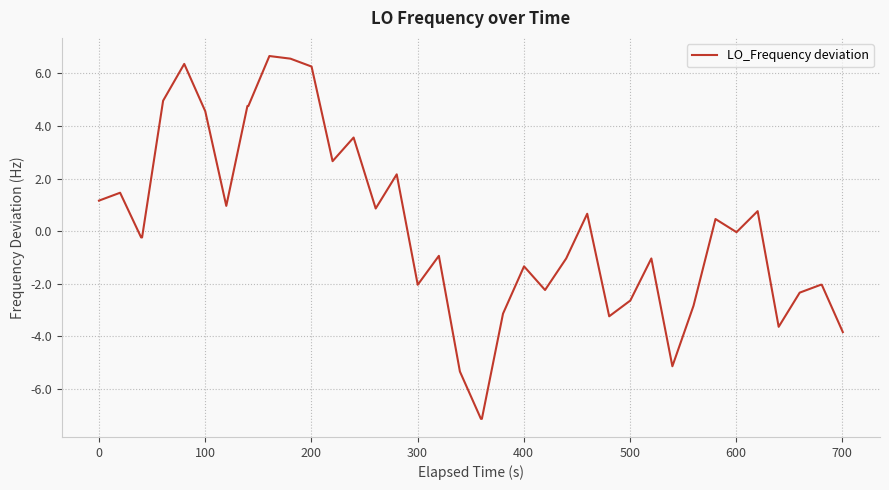

True or false: the data has more than 2 interior local peaks.

True